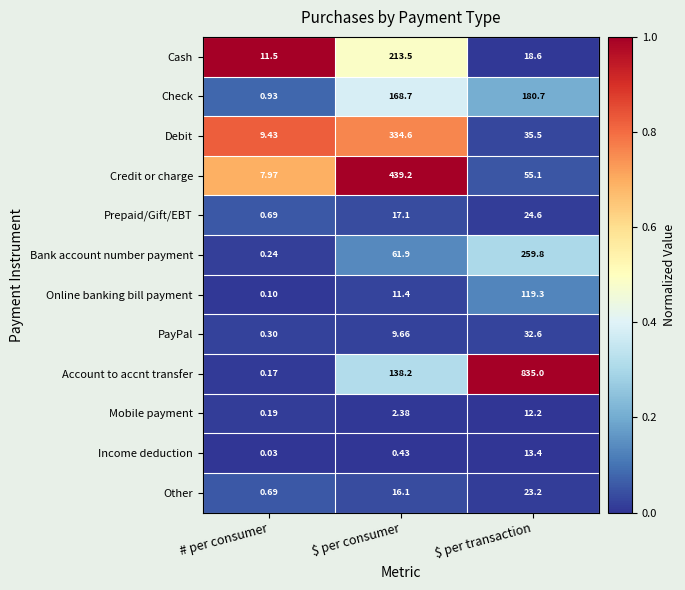

Which series has the widest spread of values?

Account to accnt transfer